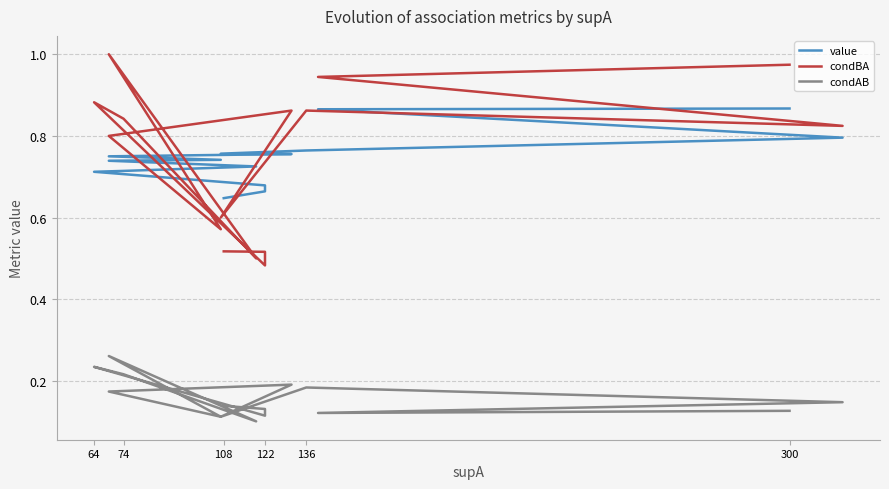

What are all the series names shown in the legend?

value, condBA, condAB